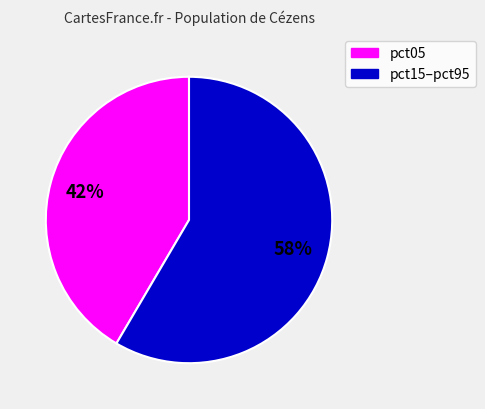

Is there a majority slice in this chart?

Yes